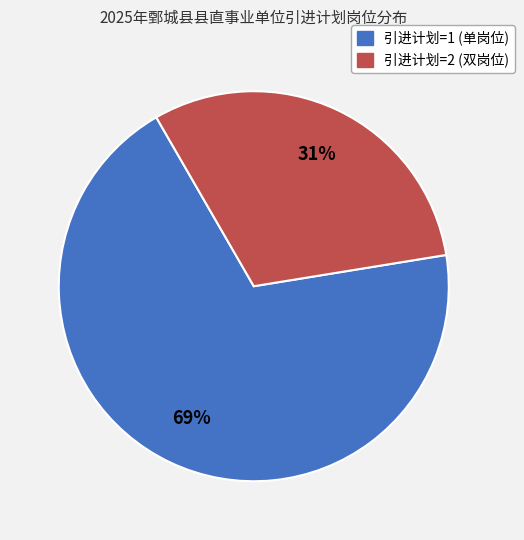

Is there a majority slice in this chart?

Yes